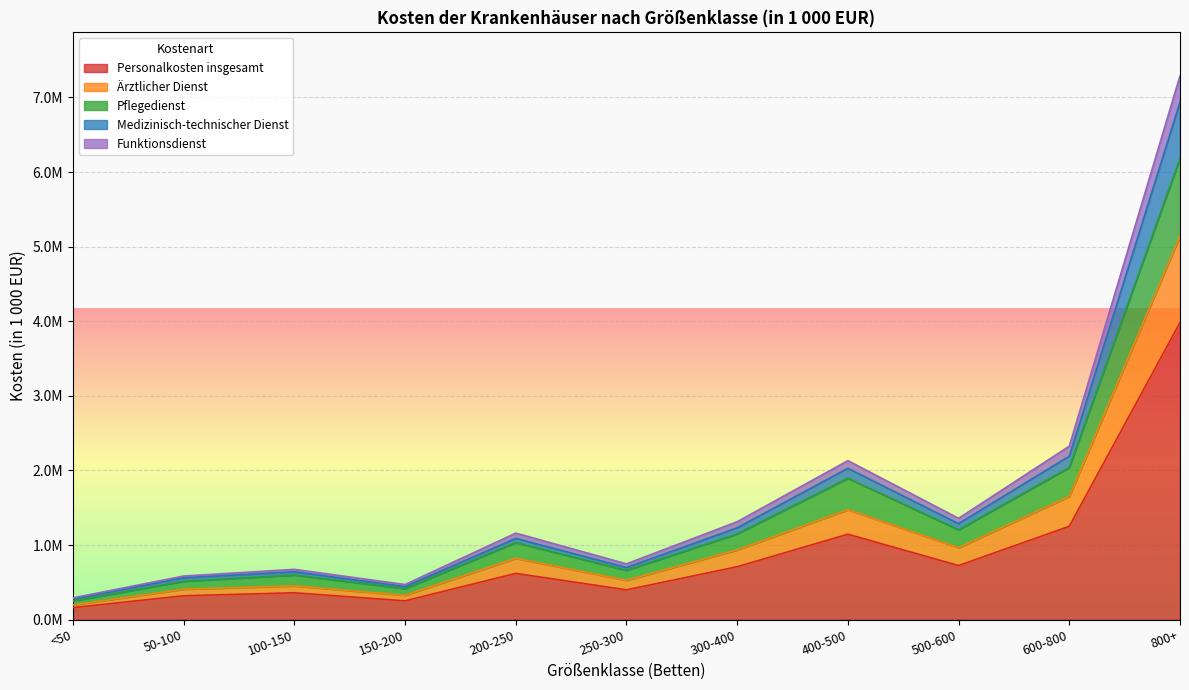

What are all the series names shown in the legend?

Personalkosten insgesamt, Ärztlicher Dienst, Pflegedienst, Medizinisch-technischer Dienst, Funktionsdienst